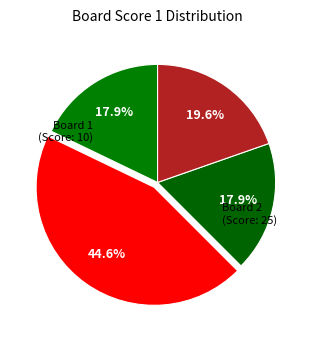

How many slices are in this pie chart?

4